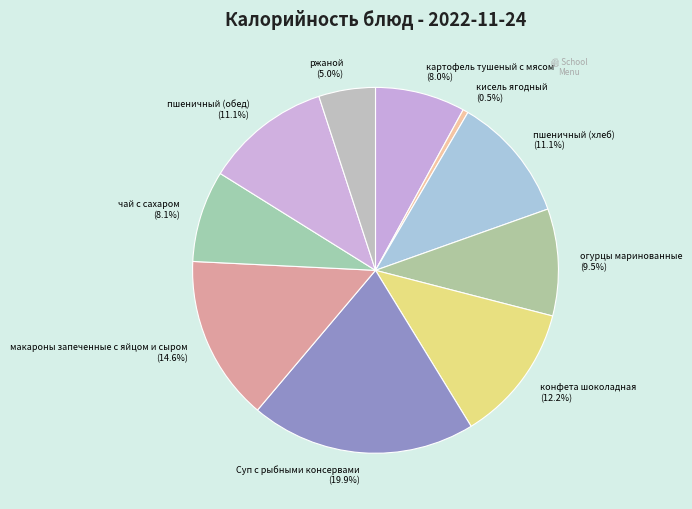

Does any single category account for the majority?

No